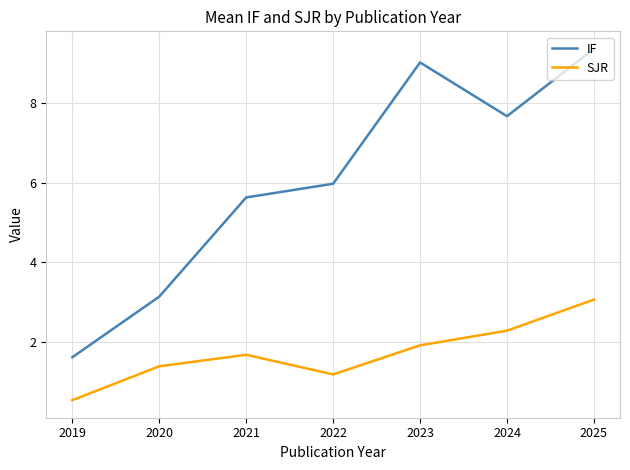

How many lines are shown in the chart?

2